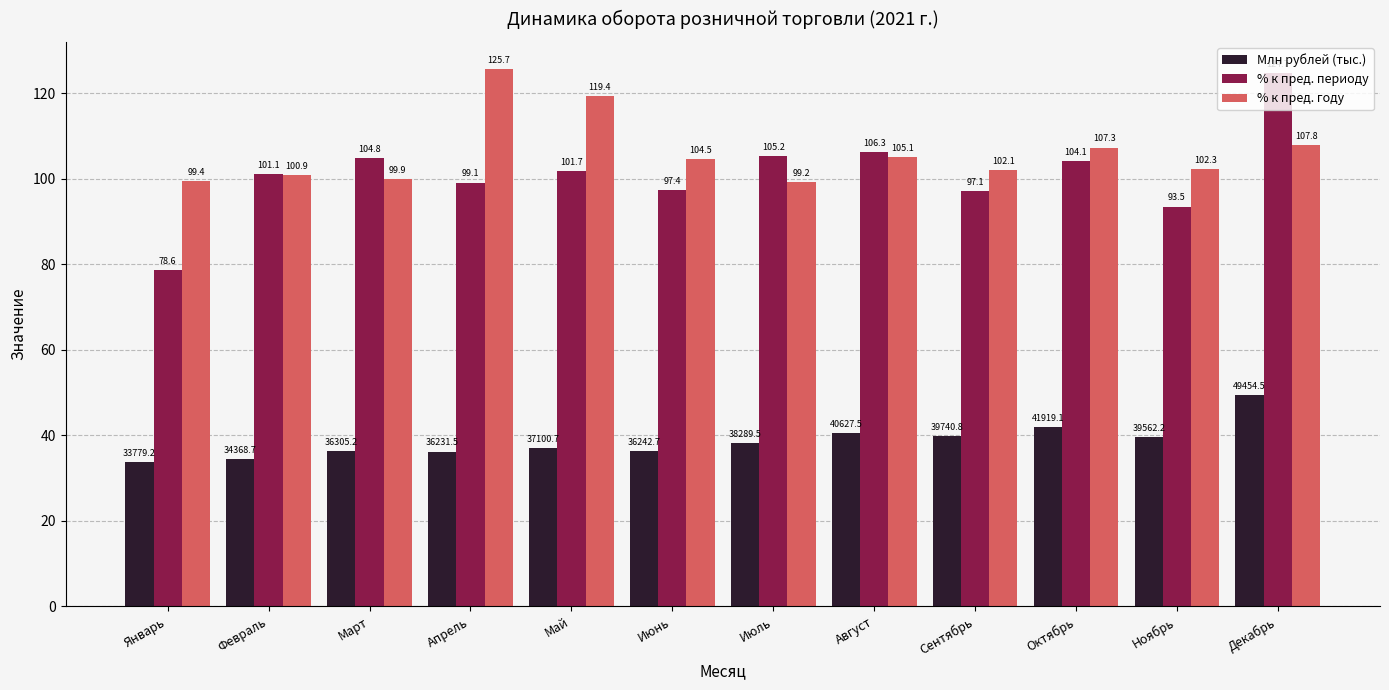

Rank the series at Март from lowest to highest value.

Млн рублей (тыс.), % к пред. году, % к пред. периоду